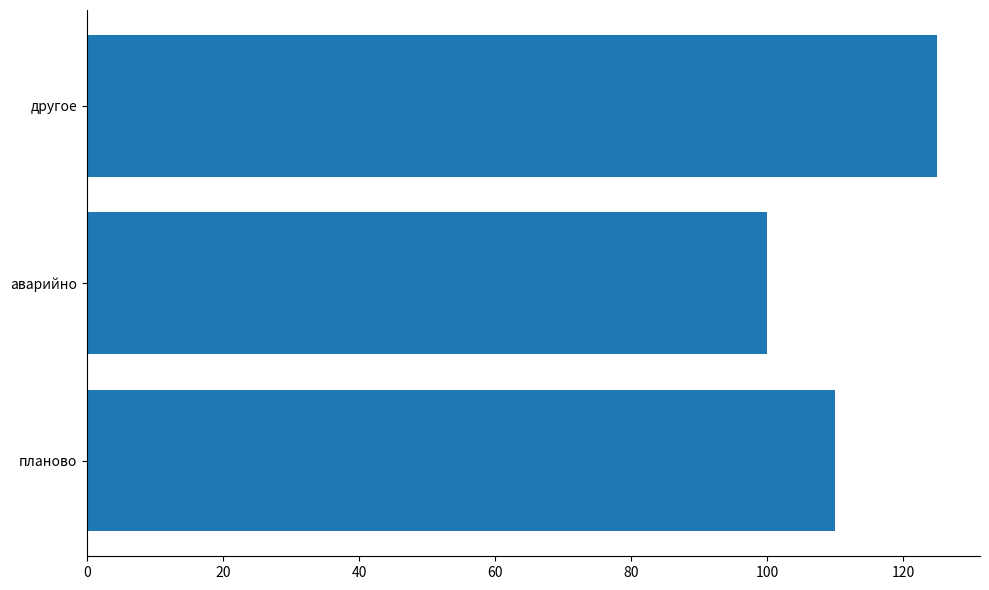

Between планово and аварийно, which is larger?

планово